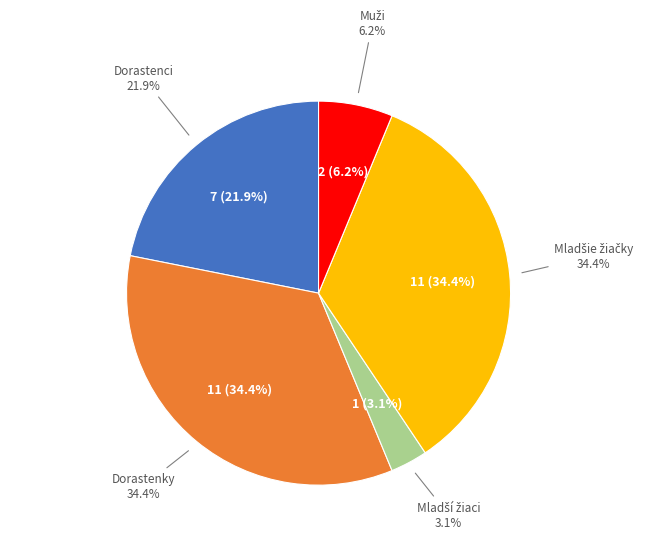

What is the ratio of the value at Dorastenky to the value at Mladšie žiačky?

1.0